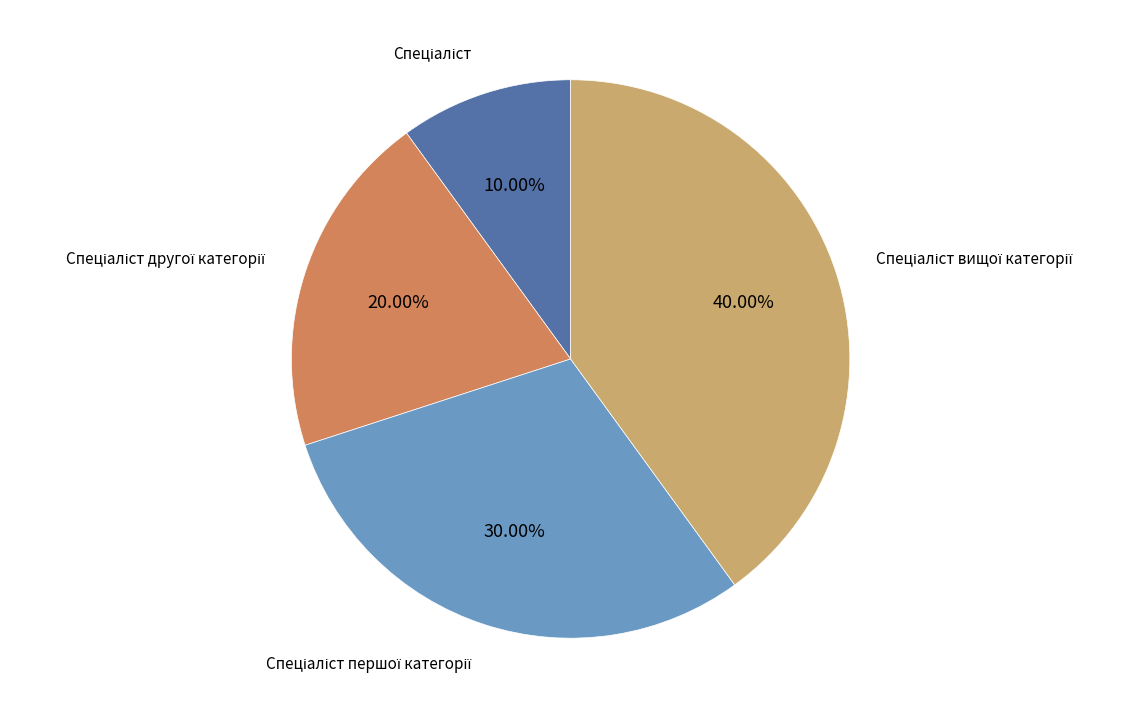

To the nearest percent, what is the average slice percentage?

25%